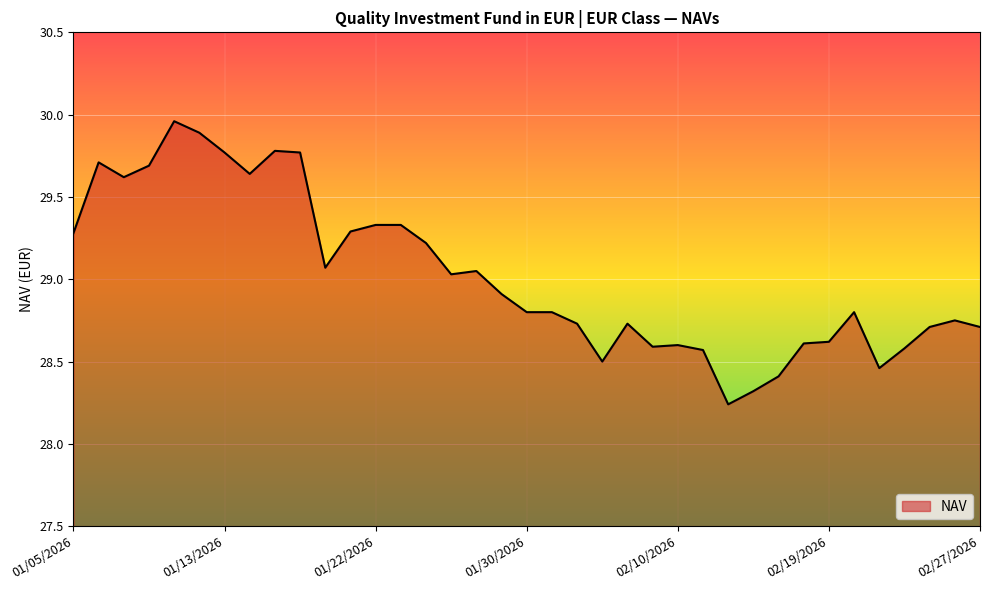

What is the ratio of the value at 01/22/2026 to the value at 01/13/2026?

1.0